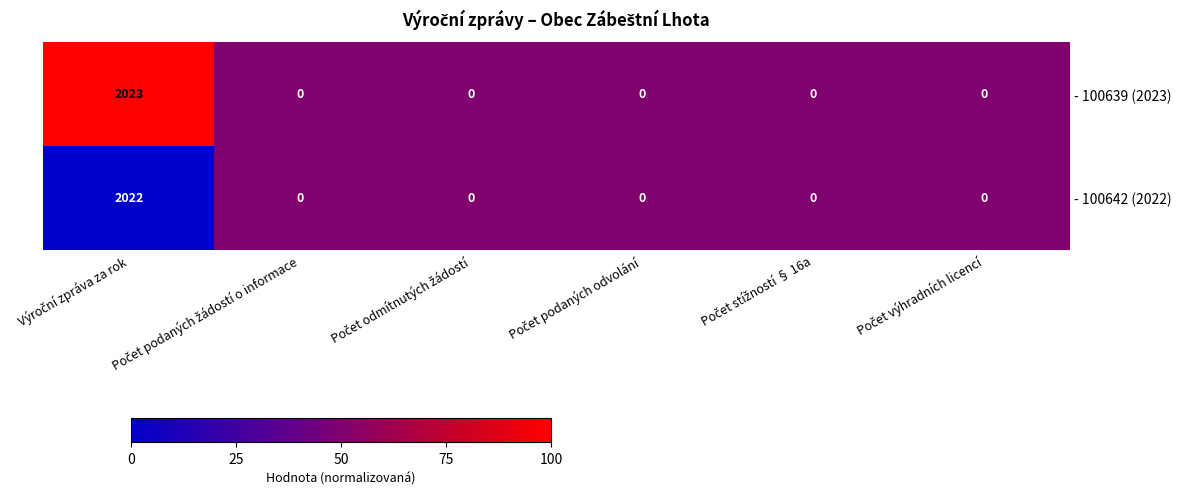

What is the average value of the - 100642 (2022) series?

337